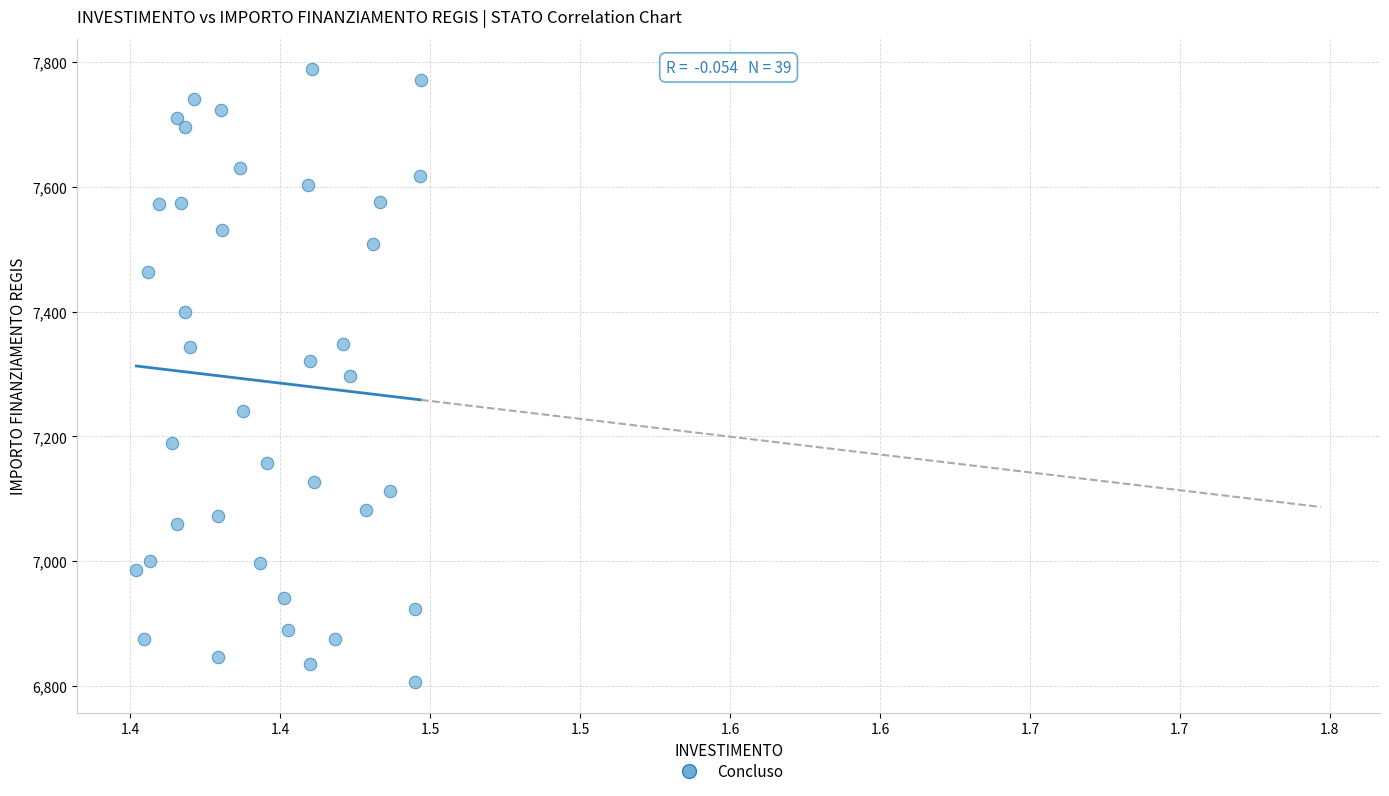

What is the range of Y values (max minus min)?

981.4